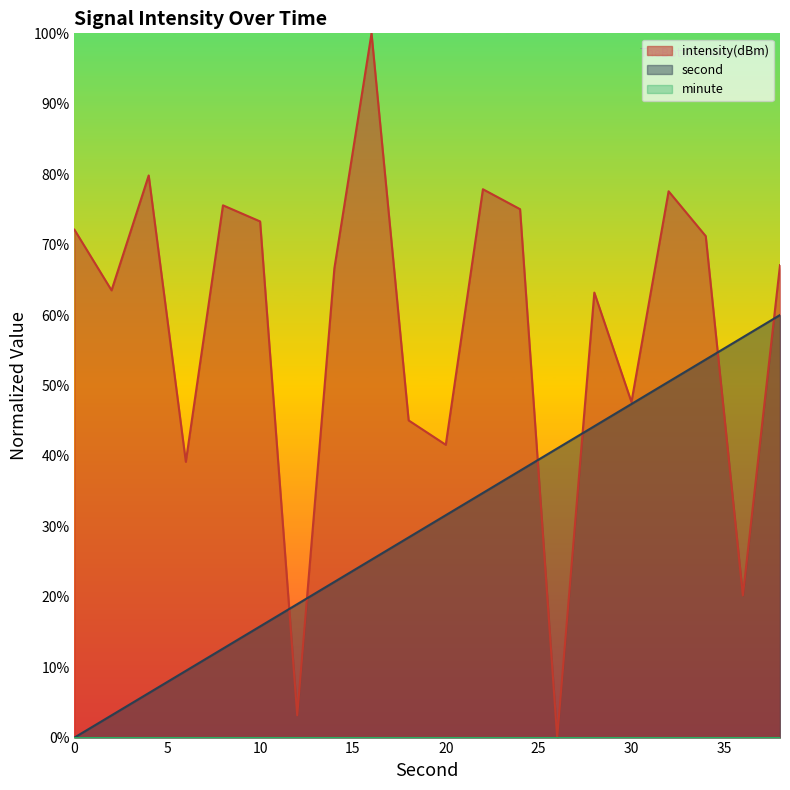

Does the chart have visible grid lines?

No